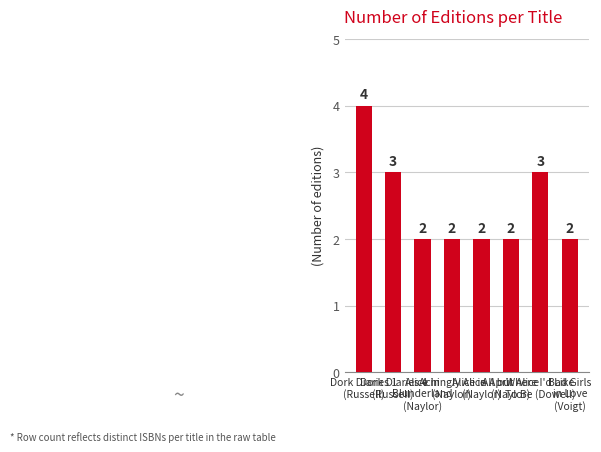

How many values exceed 2?

3